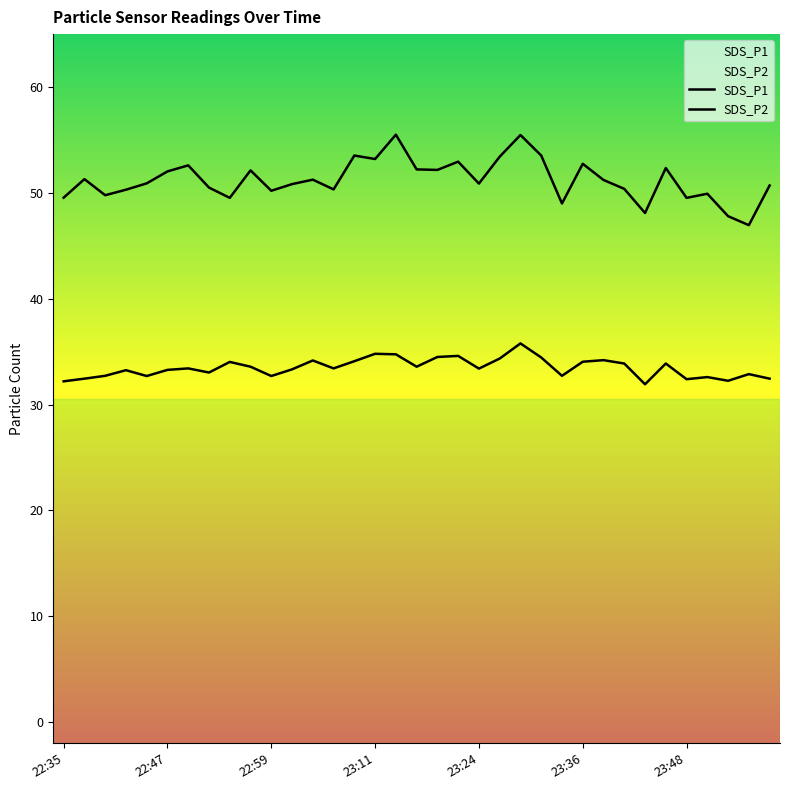

Is the value of SDS_P1 at 23:21 greater than the value of SDS_P2 at 23:02?

Yes